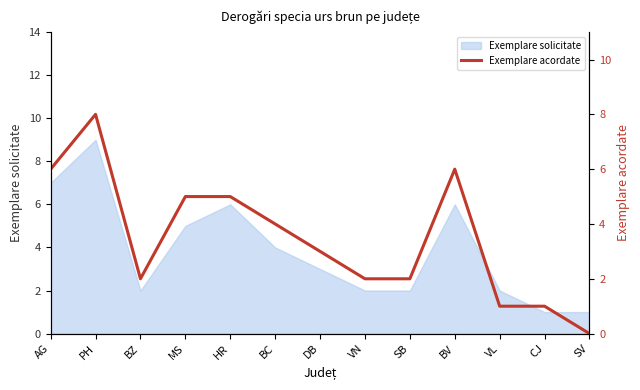

What position from the right is VL?

3